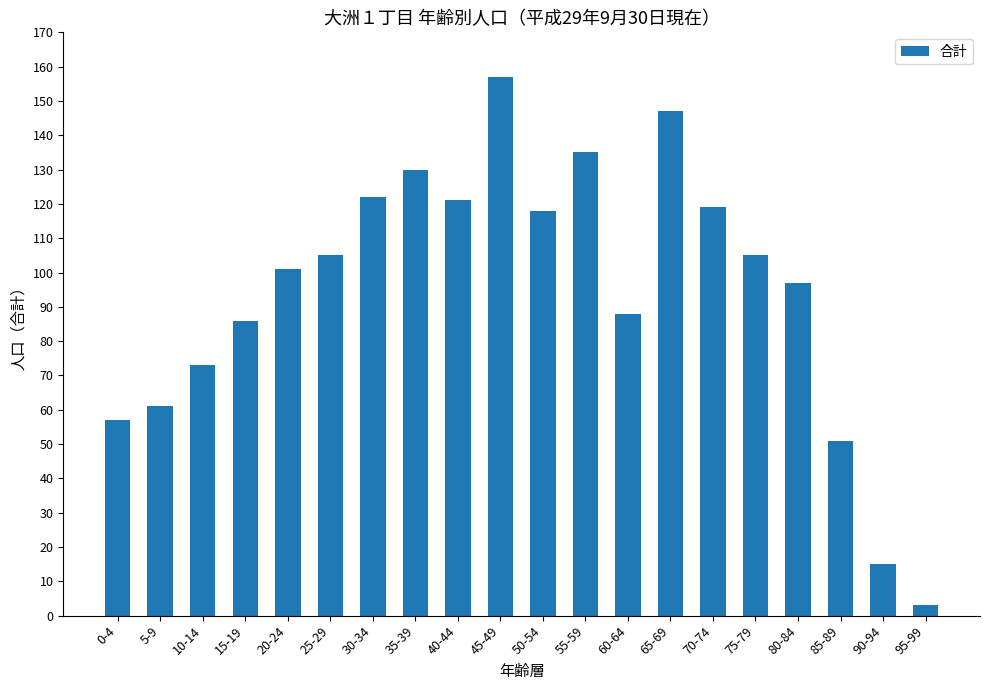

What is the approximate value at 40-44?

121